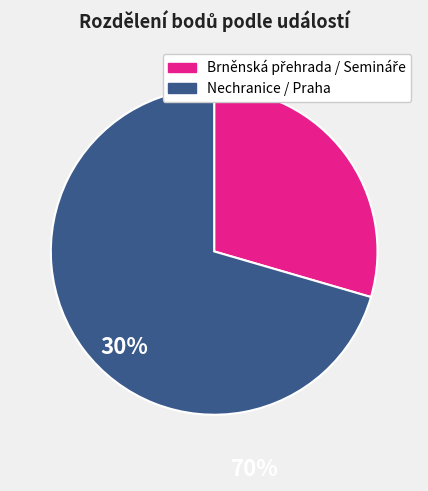

Is there a majority slice in this chart?

Yes